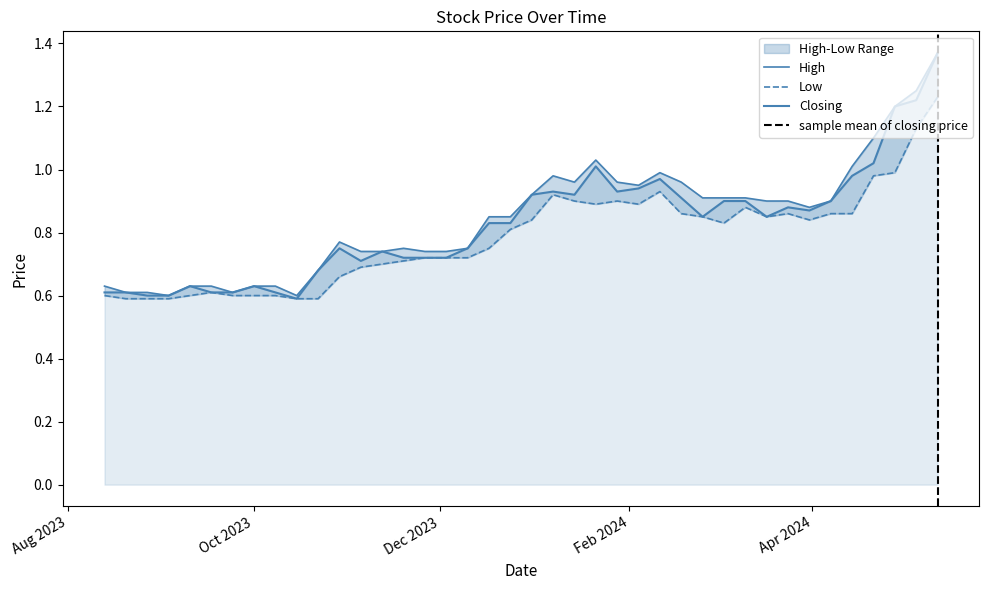

At 17/09/2023, list the series in order from largest to smallest.

High, Low, Closing